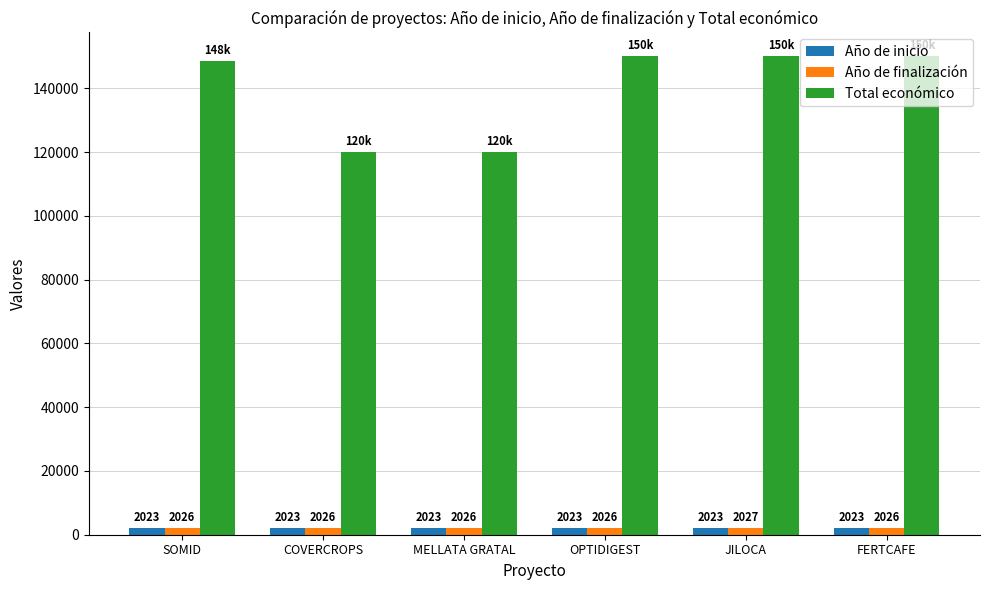

Which category has the highest value in the Año de finalización series?

JILOCA